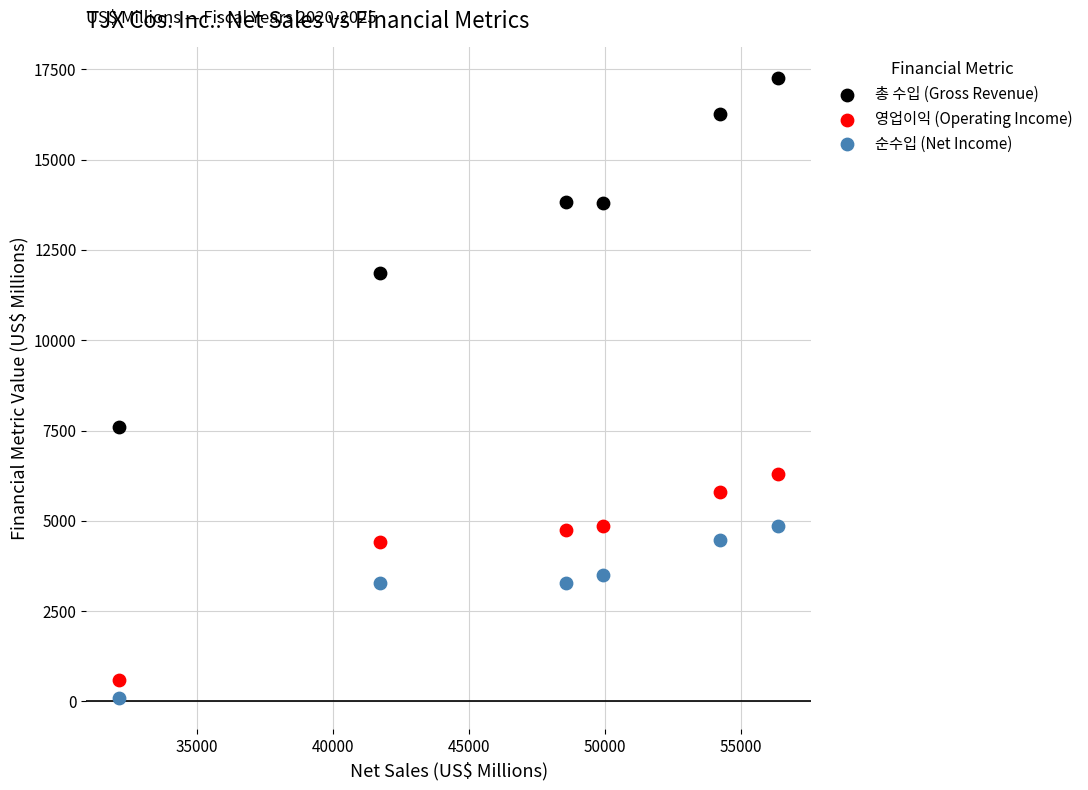

Which series has the largest Y range (max minus min)?

총 수입 (Gross Revenue)